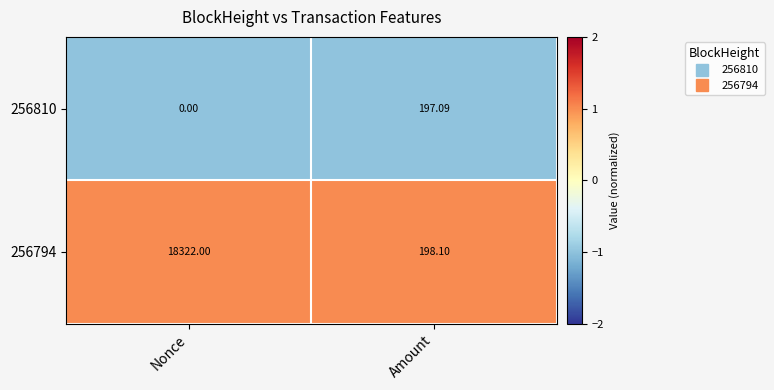

At which category is the sum across all series the highest?

Nonce